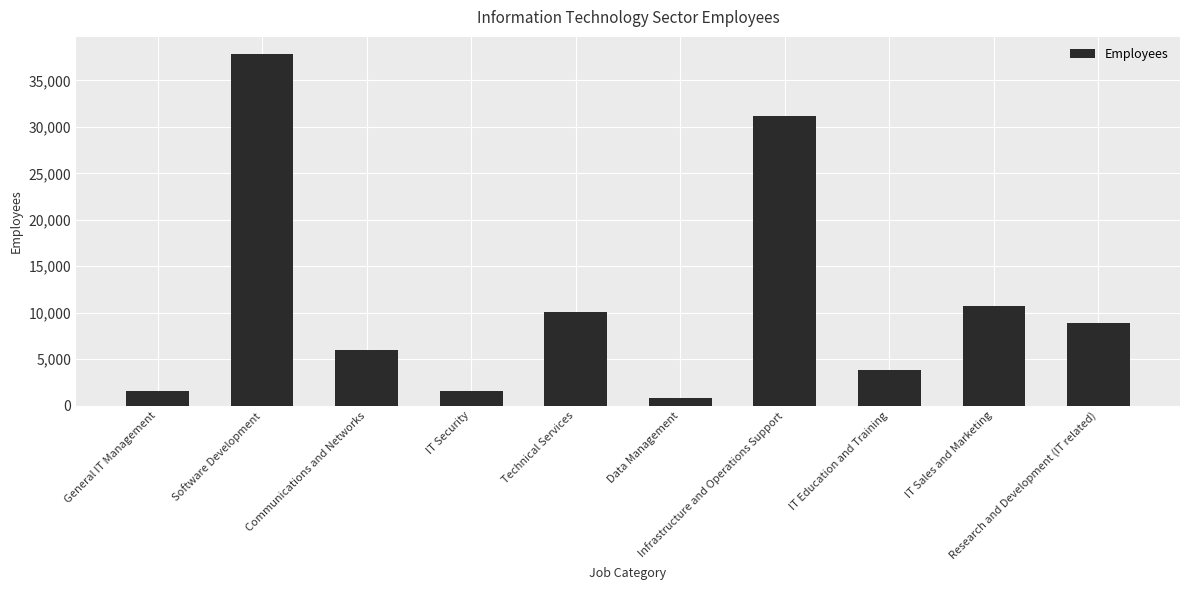

Between General IT Management and Data Management, which is larger?

General IT Management